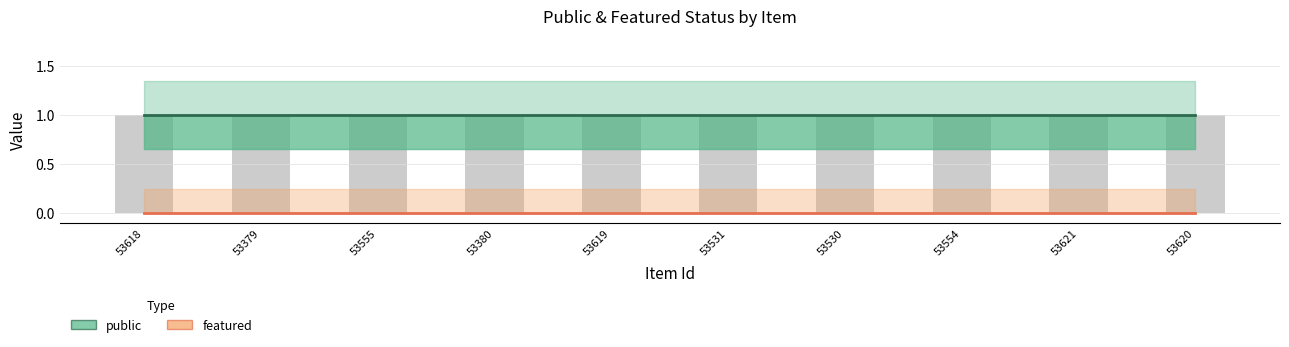

Rank the series by their maximum value, from highest to lowest.

public, featured